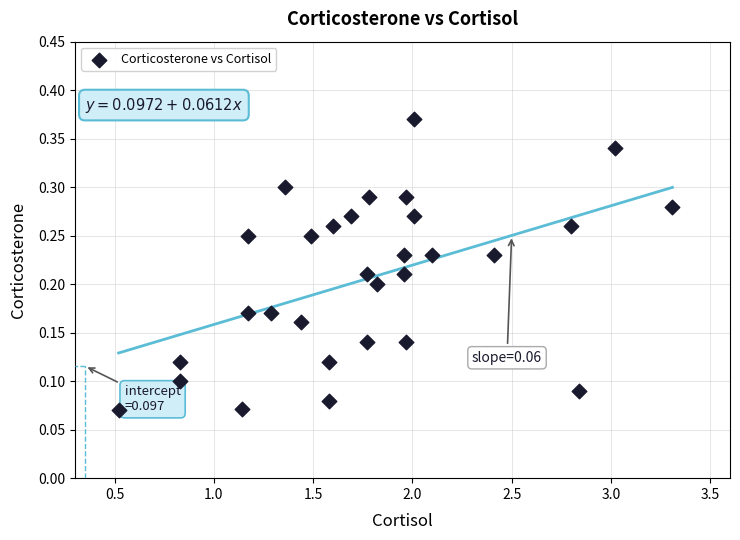

What is the range of X values (max minus min)?

2.8